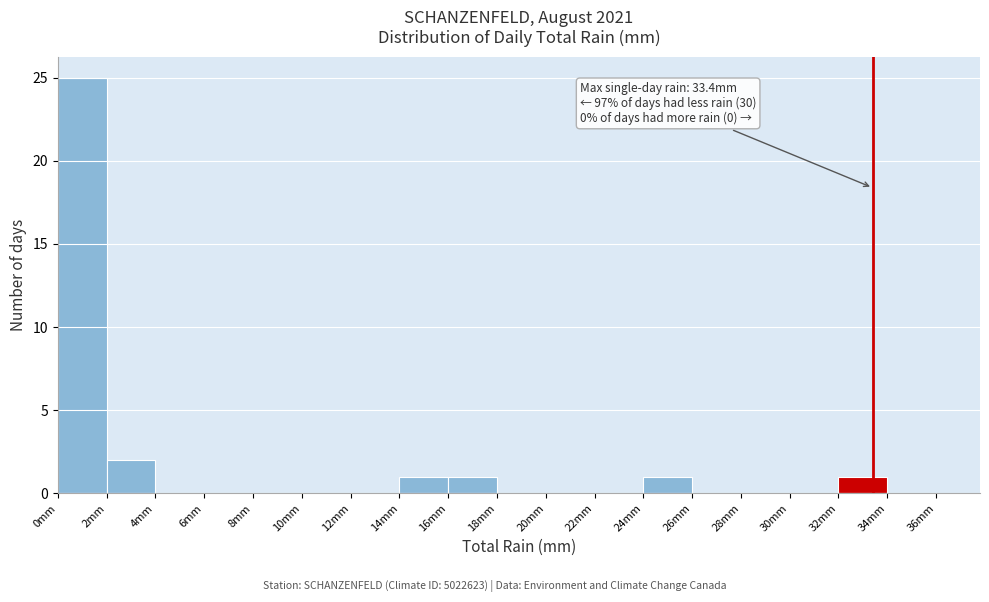

Which range on the x-axis has the tallest bar?

0 to 2